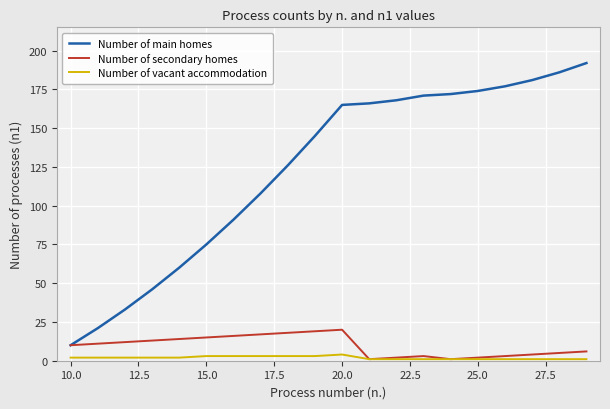

What is the lowest value of the Number of main homes series?

10